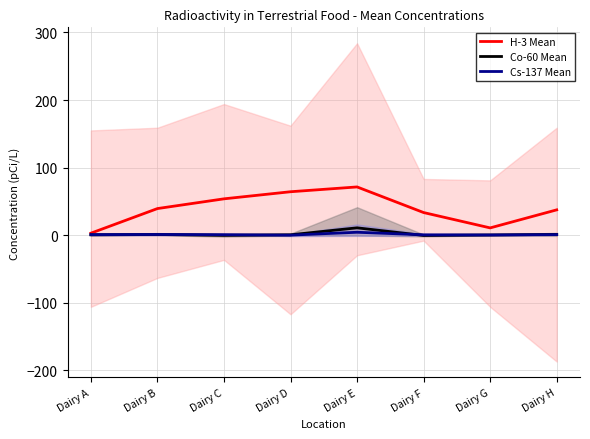

Which series has the largest range (max minus min)?

H-3 Mean